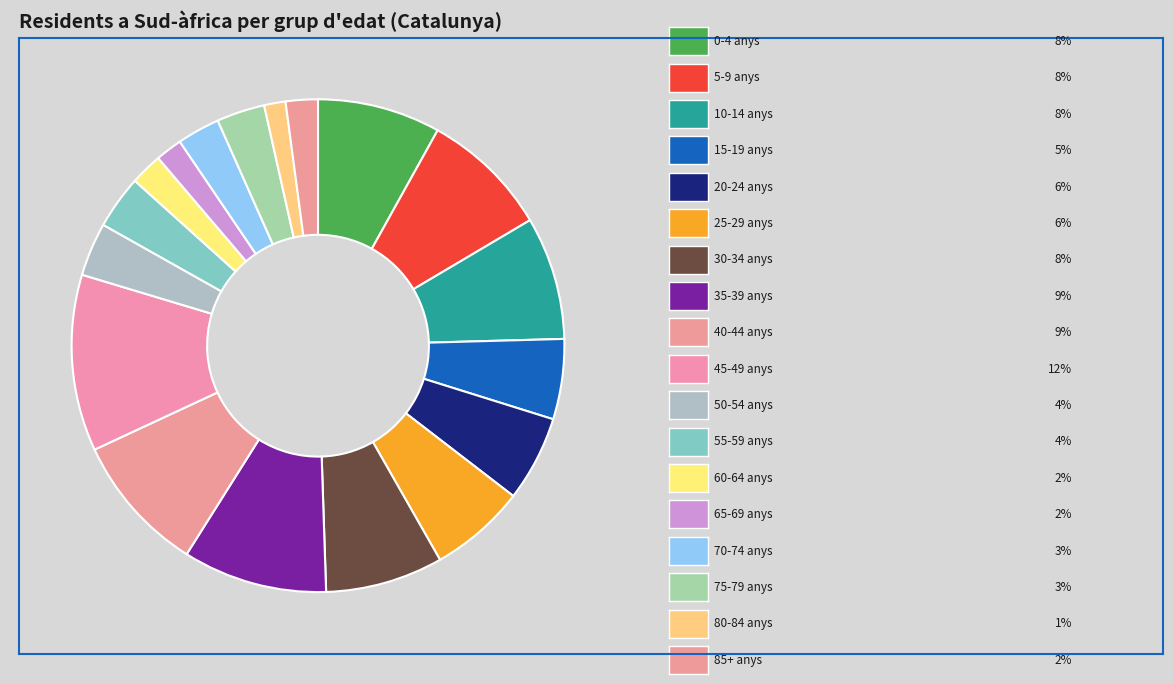

Which slice is the smallest?

80-84 anys